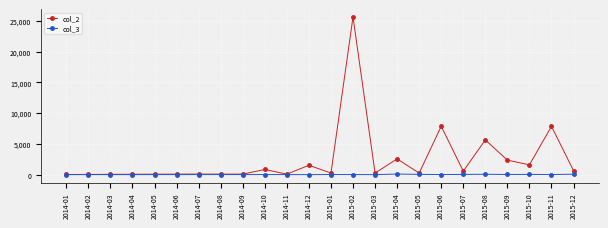

What is the spread (max minus min) of values at 2015-09?

2340